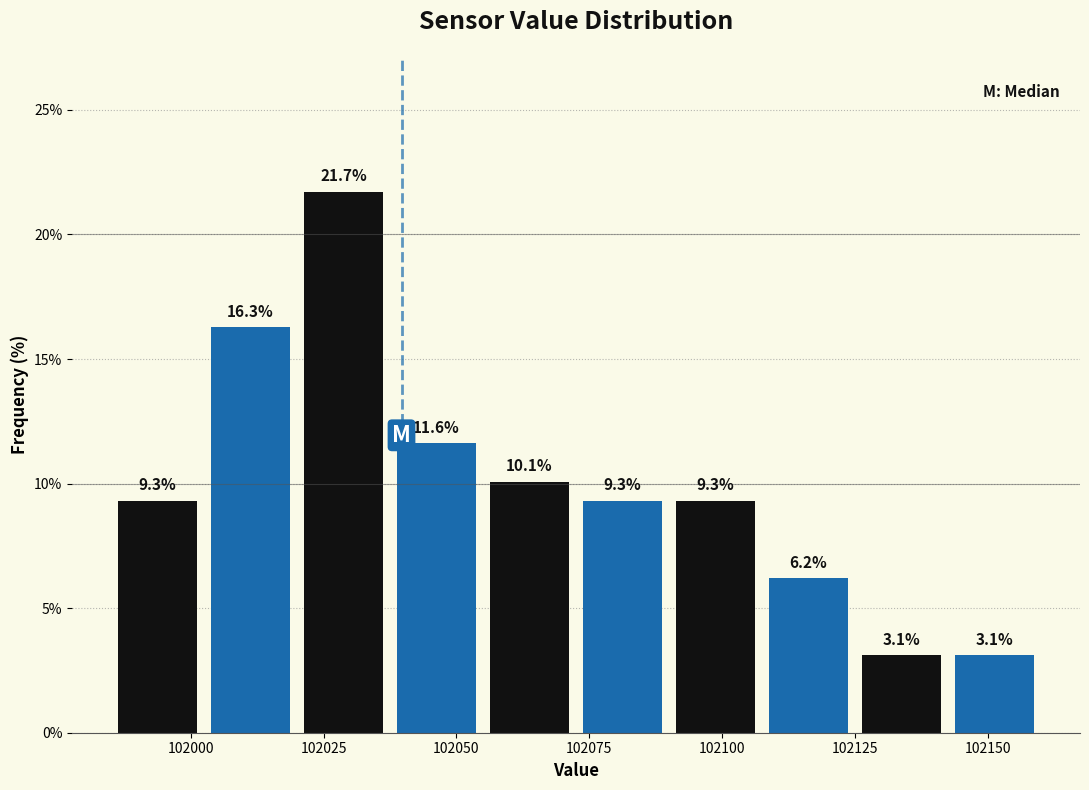

Read against the x-axis, roughly where is the centre of the tallest bar?

102030